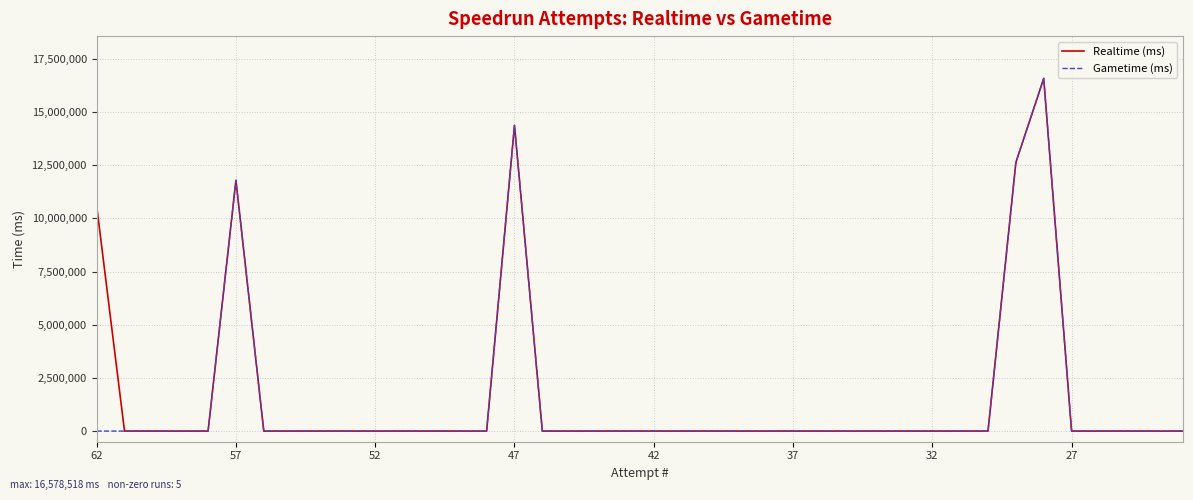

What is the sum of all Gametime (ms) values?

55368164